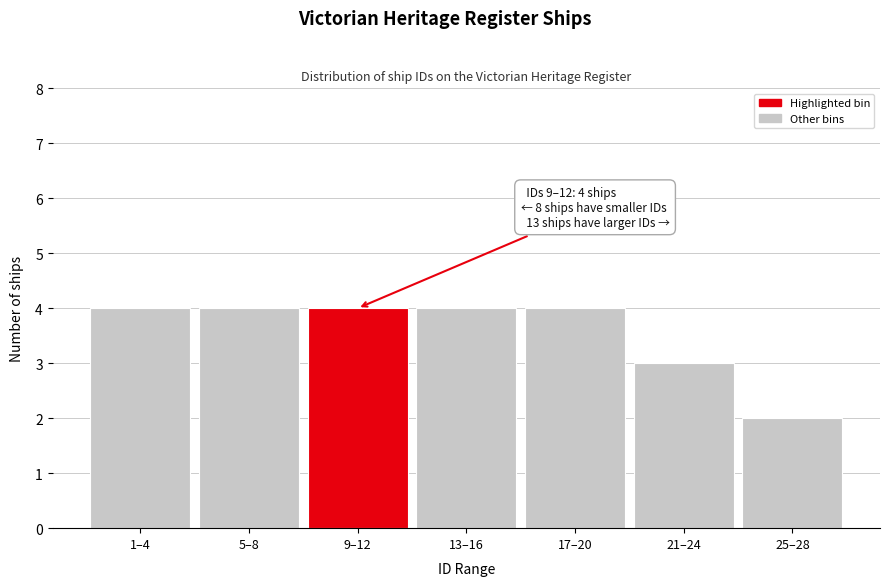

Reading right to left, extract all data points from this chart.

2	3	4	4	4	4	4